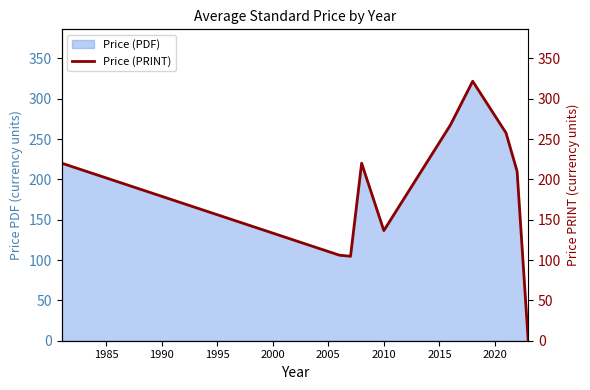

Reading left to right, extract all data points from this chart.

220.0	106.0	104.7	220.0	136.5	267.5	321.6	257.6	210.0	0.0